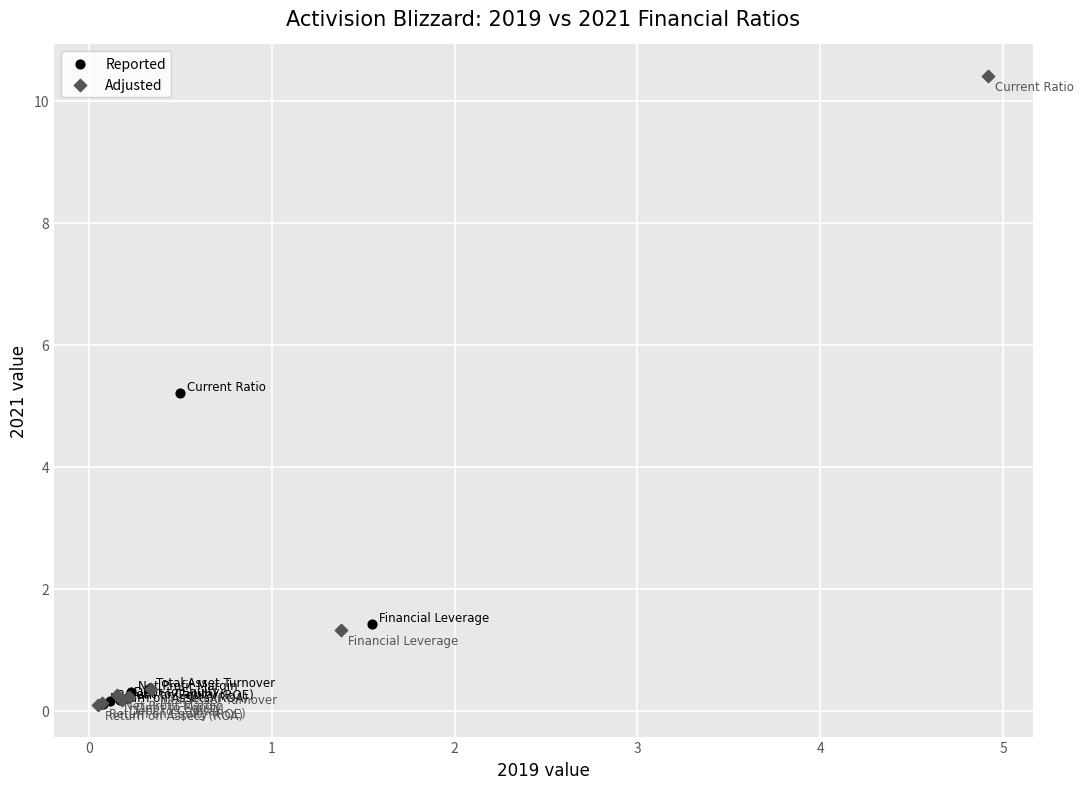

Which series has the widest spread of Y values?

Adjusted